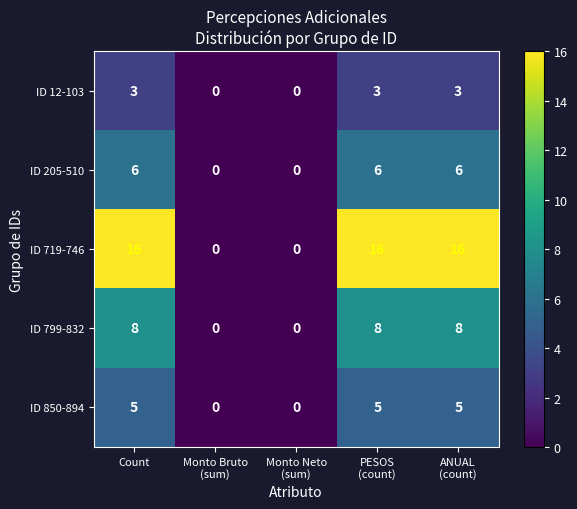

What is the highest value of the ID 719-746 series?

16